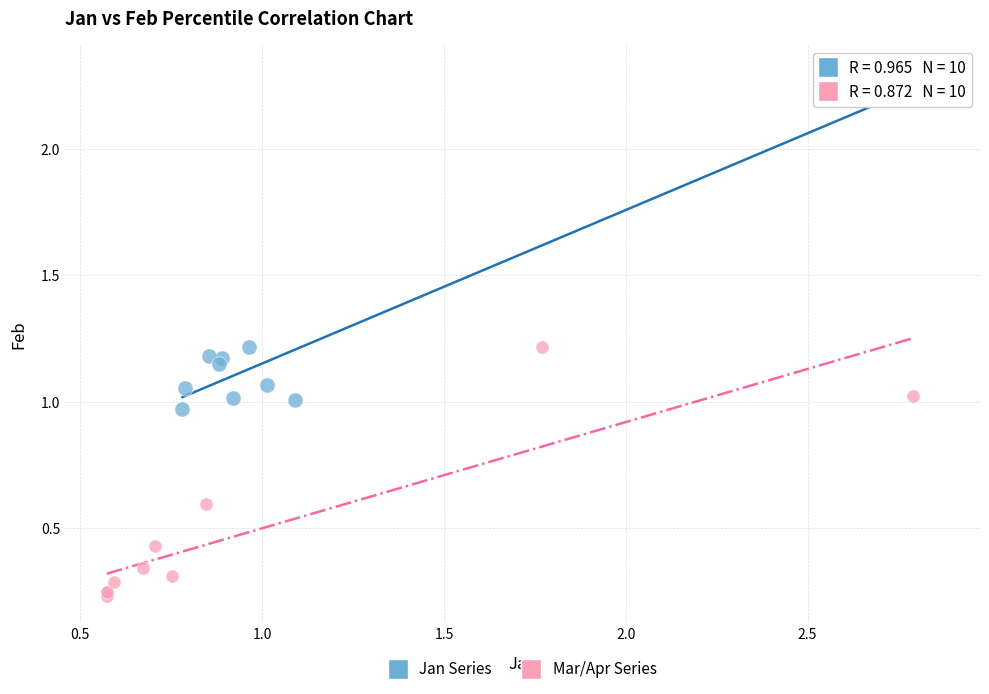

Which series contains the lowest Y value?

Mar/Apr Series